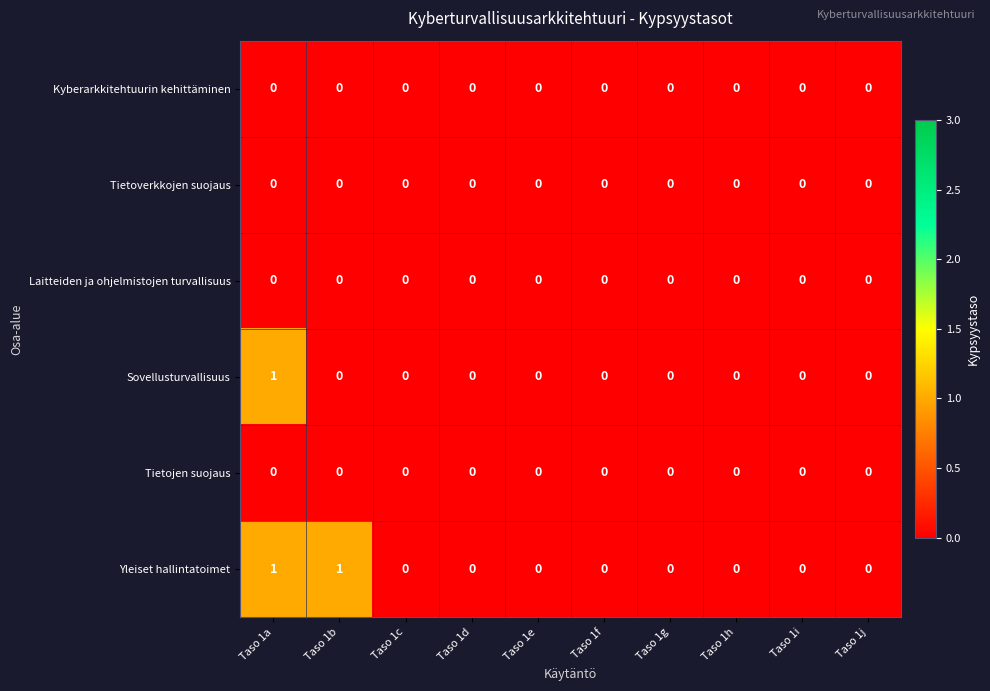

The Laitteiden ja ohjelmistojen turvallisuus series shows 0 at Taso 1i. True or false?

True